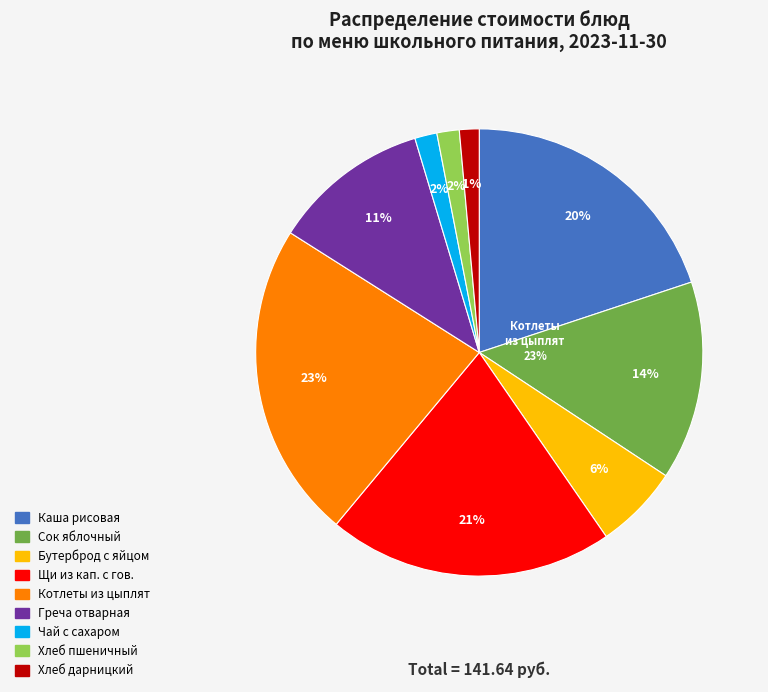

Is Греча отварная с маслом the majority of the pie?

No